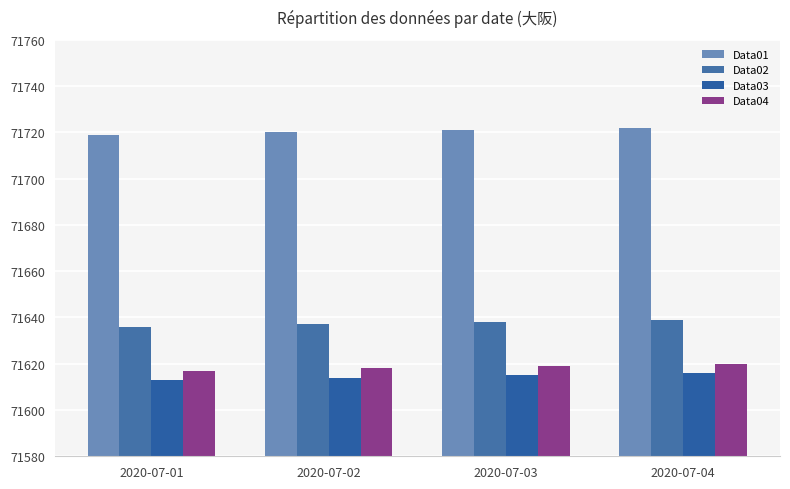

What is the approximate value of Data01 at 2020-07-01?

71719